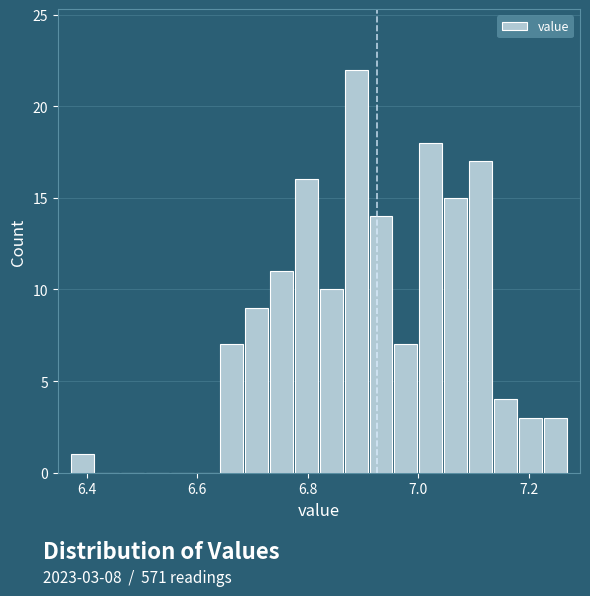

Read against the x-axis, roughly where is the centre of the tallest bar?

6.88